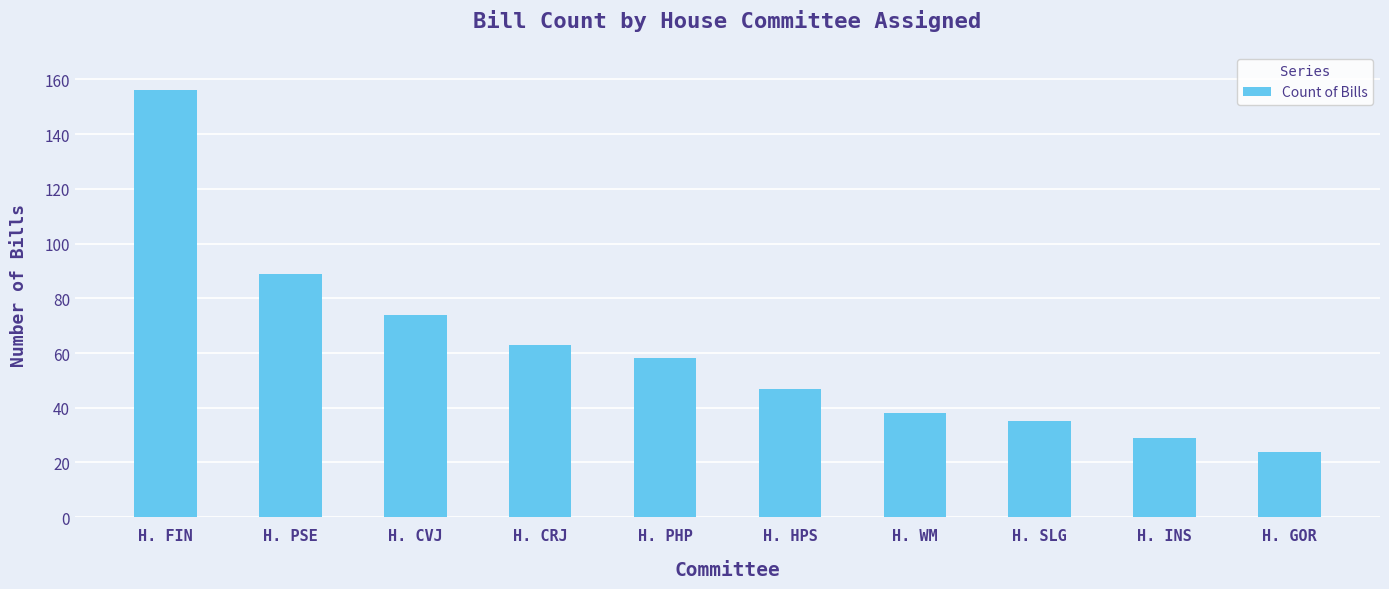

Read the value at H. INS, to the nearest 50.

50